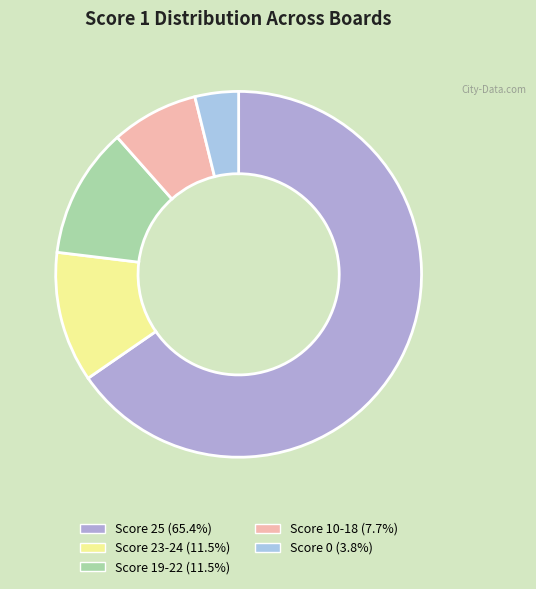

How many segments does this pie chart have?

5